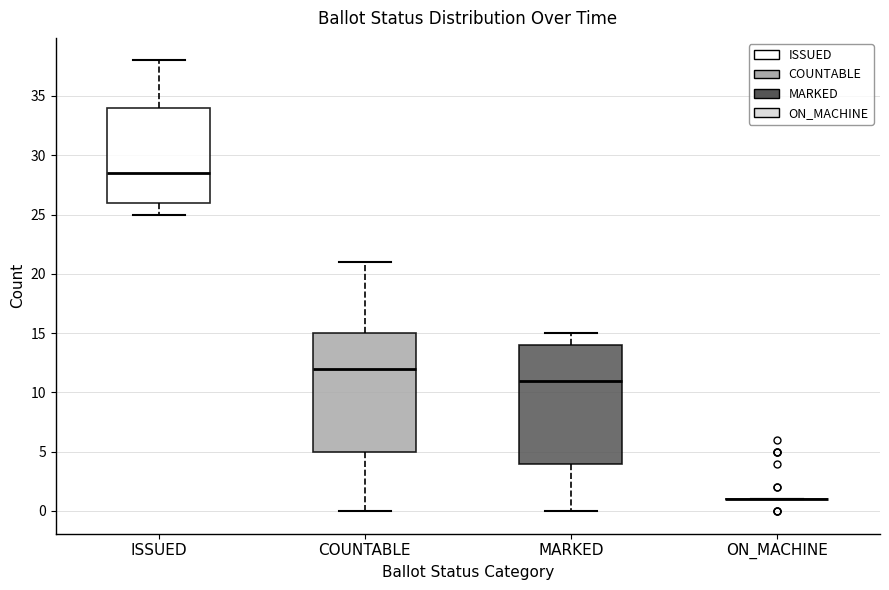

Reading left to right, read every box against the y-axis: the position of its median line, the range the box covers, and the ends of its whiskers. The values are not printed on the chart, so give them approximately, as read against the axis.

ISSUED: median 28.5, box 26.0 to 34.0, whiskers 25.0 to 38.0
COUNTABLE: median 12.0, box 5.0 to 15.0, whiskers 0.0 to 21.0
MARKED: median 11.0, box 4.0 to 14.0, whiskers 0.0 to 15.0
ON_MACHINE: box collapsed to a line at 1.0, whiskers 1.0 to 1.0